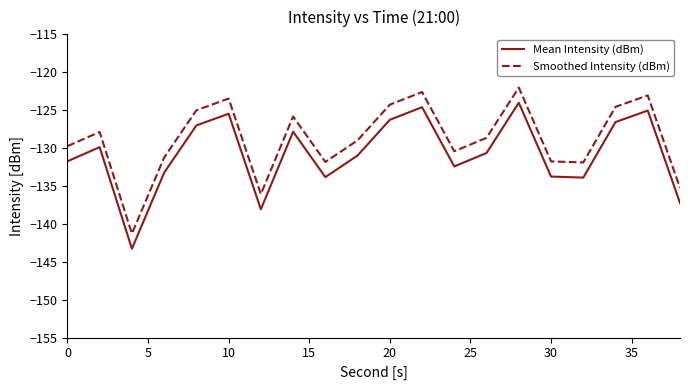

How many lines are shown in the chart?

2